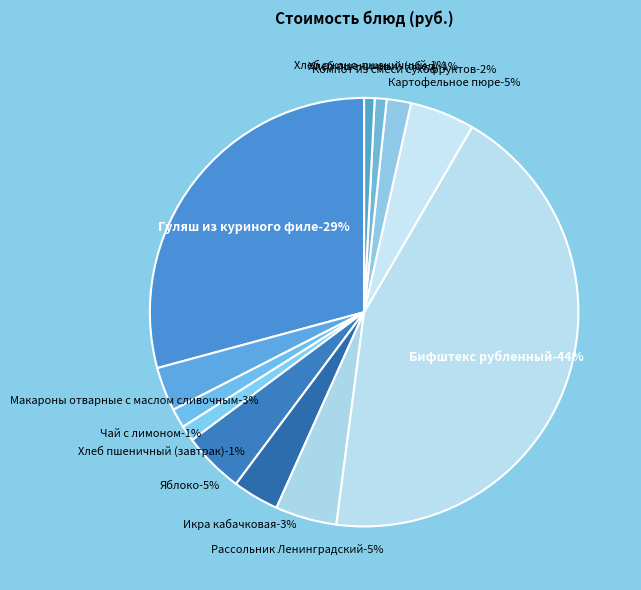

To the nearest percent, what is the difference between the largest and smallest slice percentages?

43%